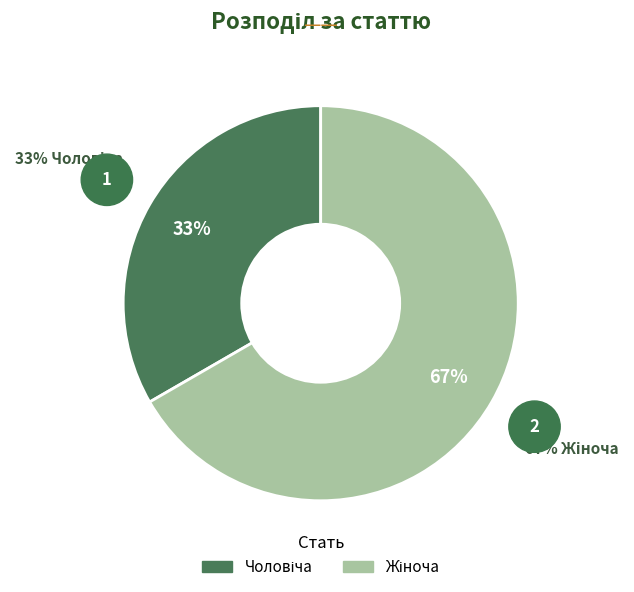

Does any single category account for the majority?

Yes